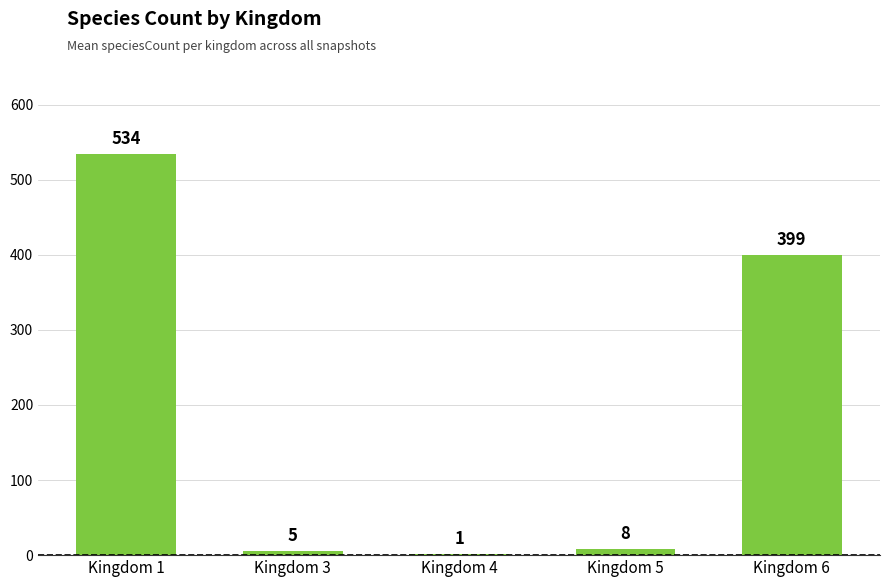

Reading left to right, transcribe all the data shown in this chart.

Kingdom 1=534	Kingdom 3=5	Kingdom 4=1	Kingdom 5=8	Kingdom 6=399